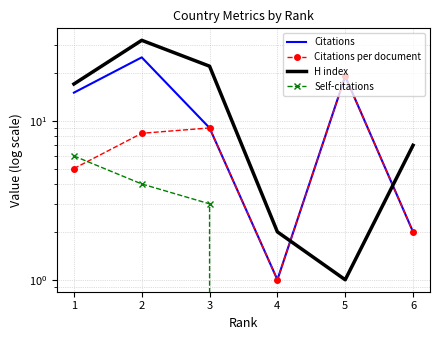

At which label does Citations reach its peak?

2